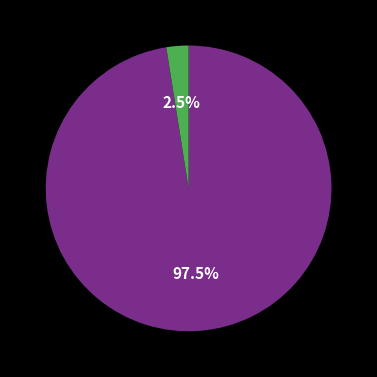

How many segments does this pie chart have?

2